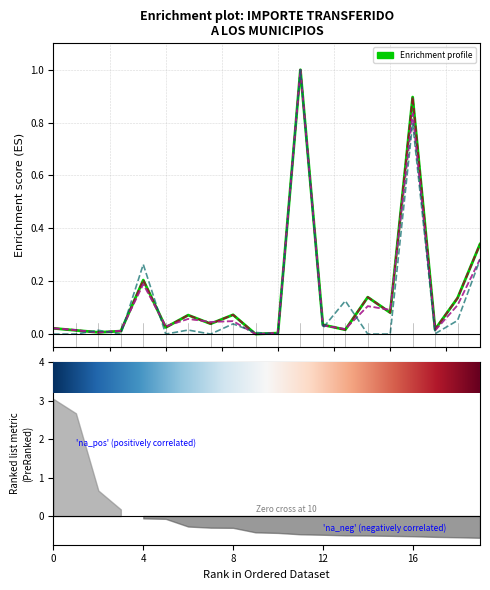

How many interior local valleys does the 9/11 IEPS Diesel series have?

7